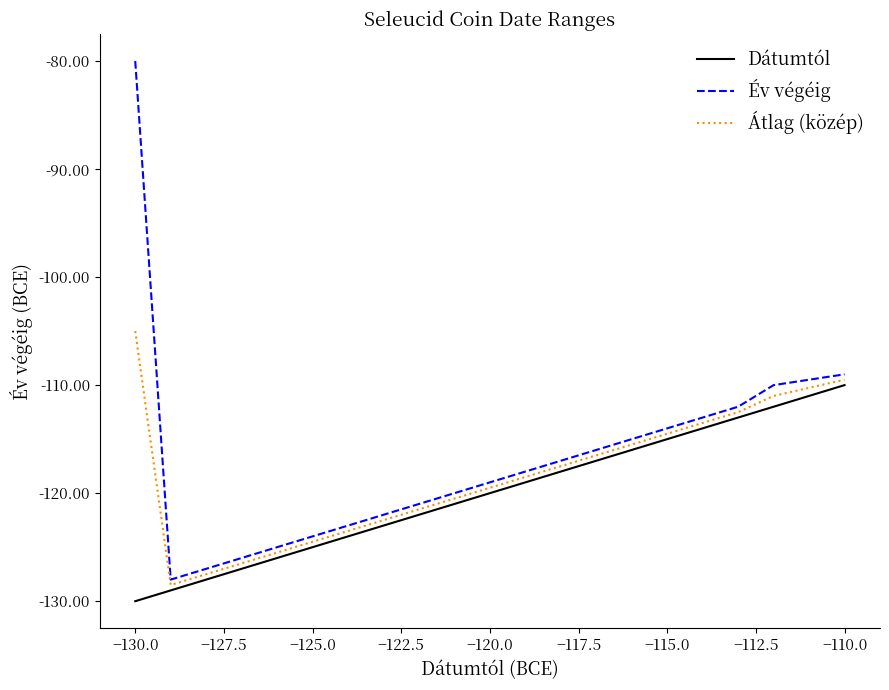

The value of Átlag (közép) at −110.0 is -74.1. True or false?

False